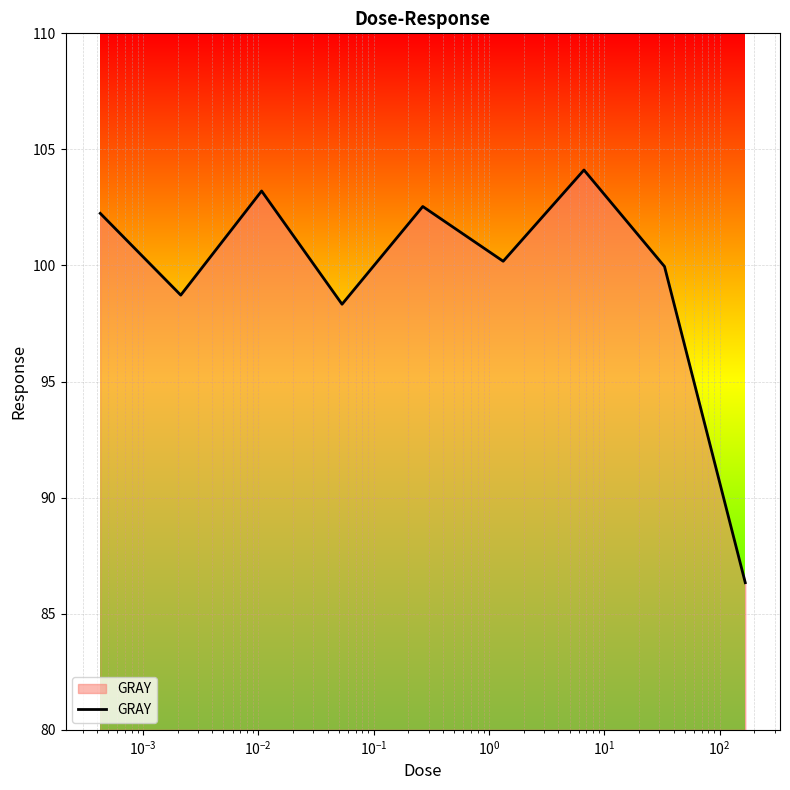

What is the greatest value displayed?

104.1